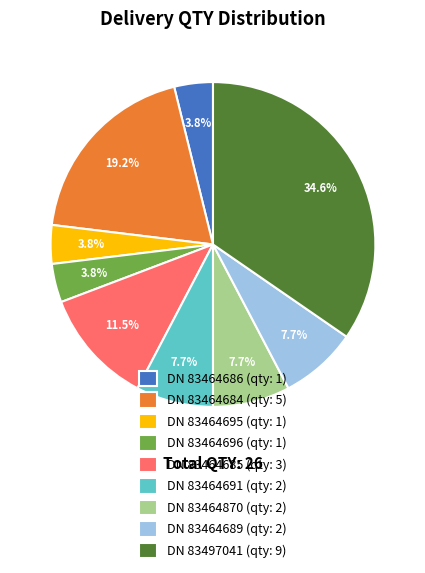

What is the ratio of the value at DN 83464685 to the value at DN 83464870?

1.5